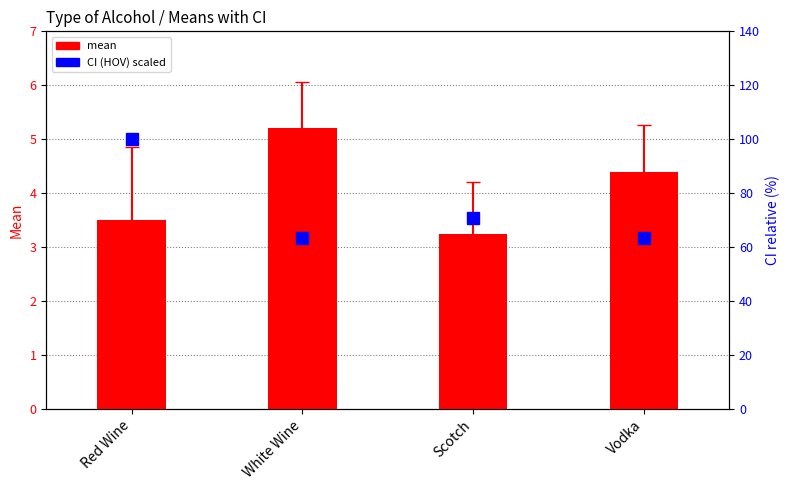

What is the label of the 2nd bar from the right?

Scotch